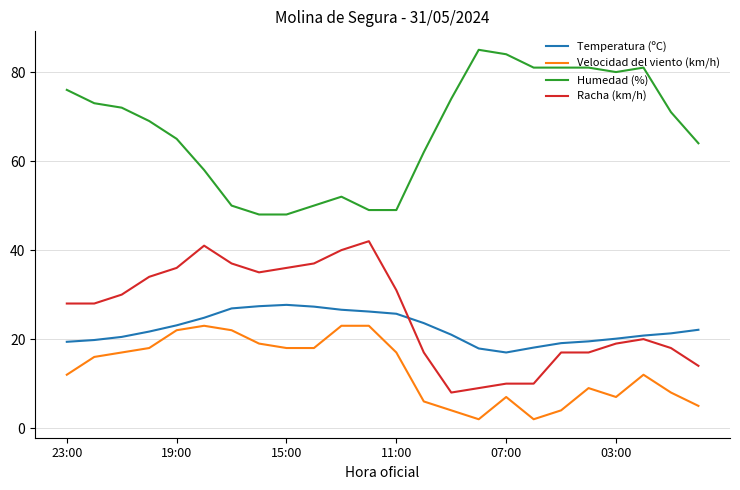

Which series has the largest total across all categories?

Humedad (%)